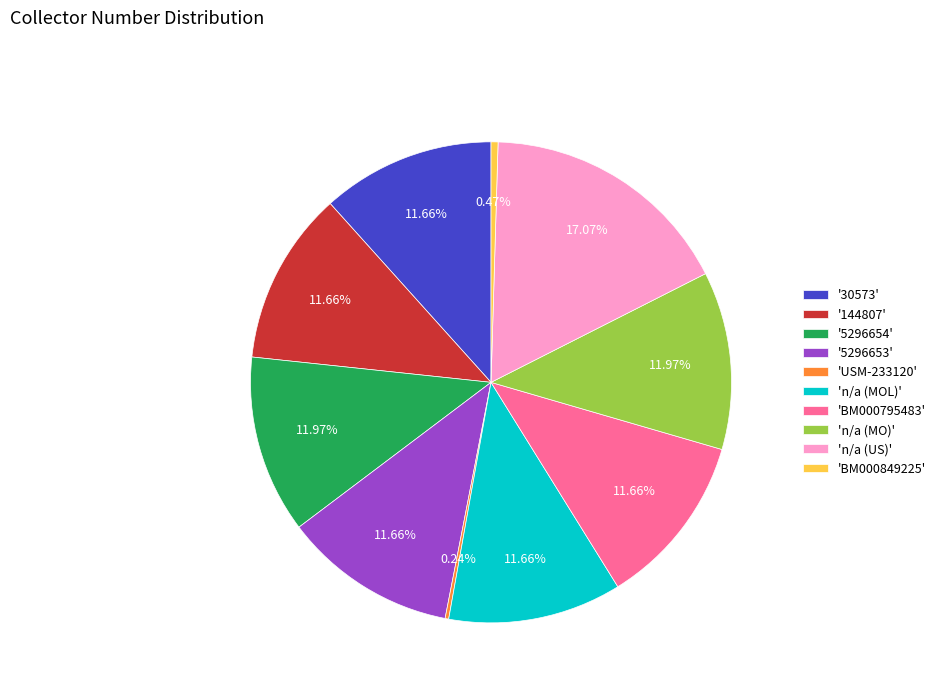

Combined, do 'BM000795483' and '5296654' account for over 50%?

No